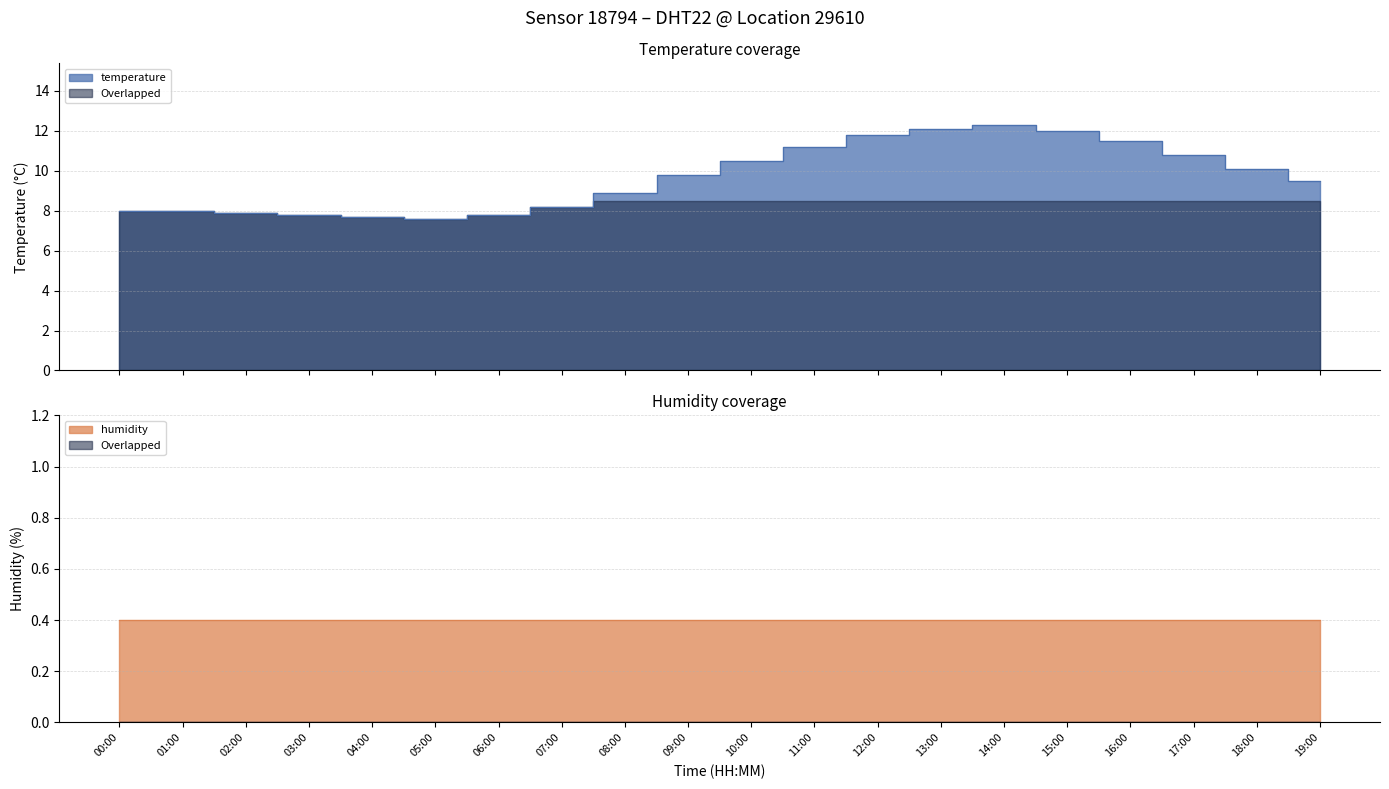

Rank the categories by value from lowest to highest.

05:00, 04:00, 03:00, 06:00, 02:00, 00:00, 01:00, 07:00, 08:00, 19:00, 09:00, 18:00, 10:00, 17:00, 11:00, 16:00, 12:00, 15:00, 13:00, 14:00